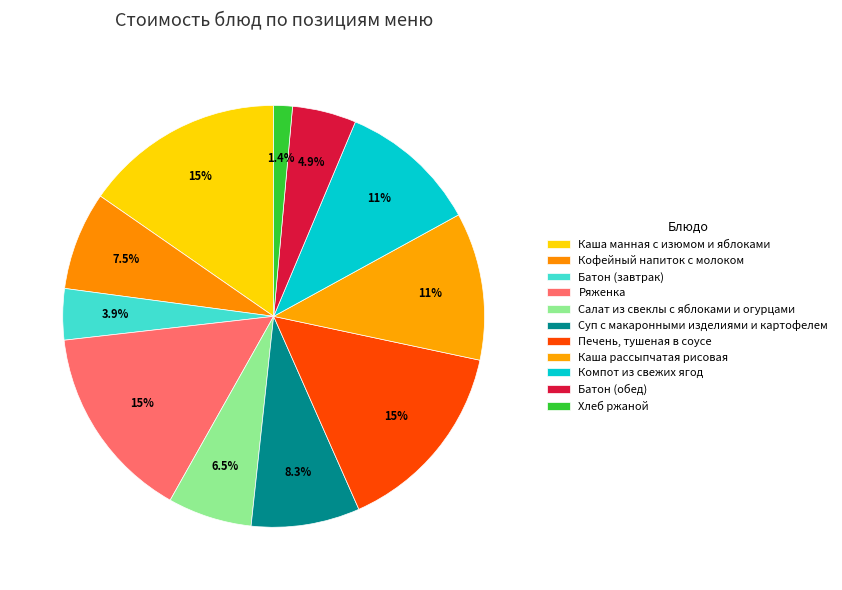

How many slices are in this pie chart?

11